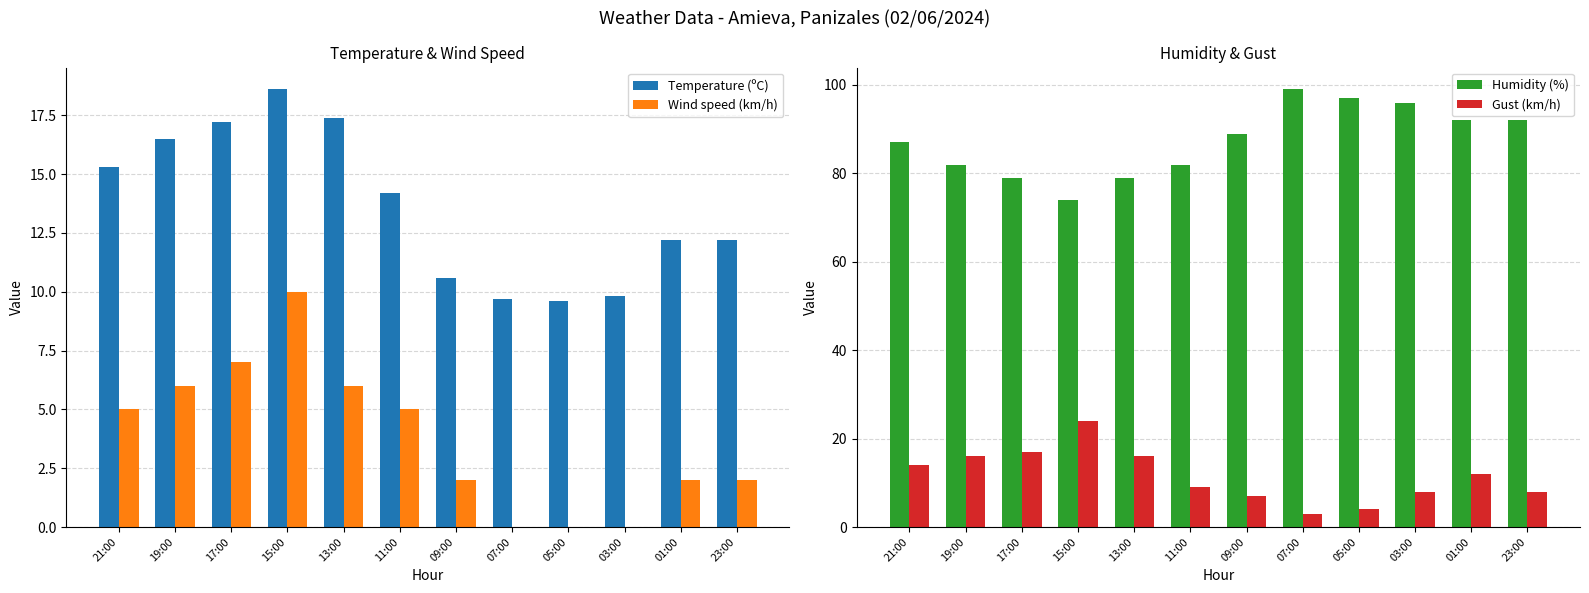

True or false: Humidity (%) has a value of 96.0 at 03:00.

True